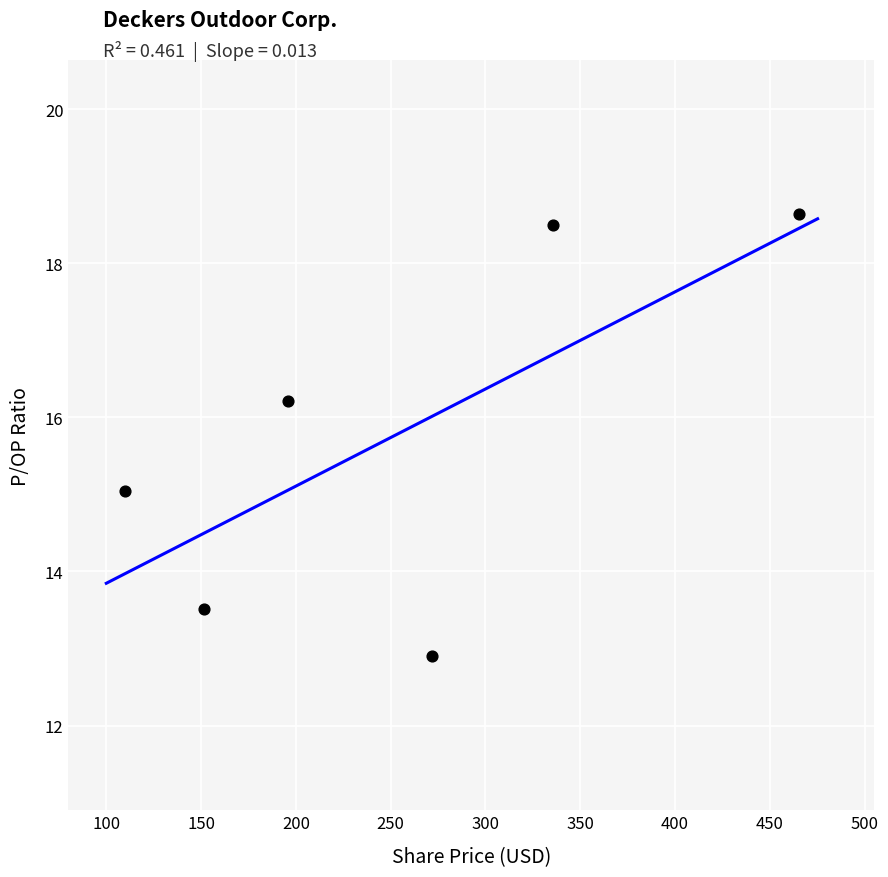

What is the range of Y values (max minus min)?

5.7